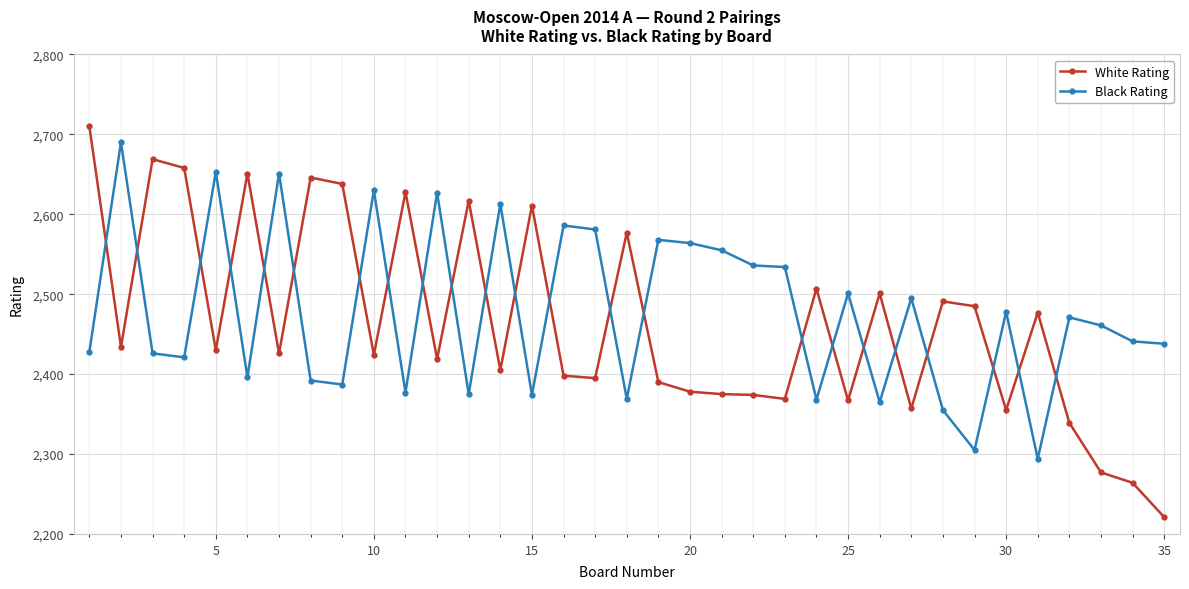

What is the lowest value of the Black Rating series?

2294